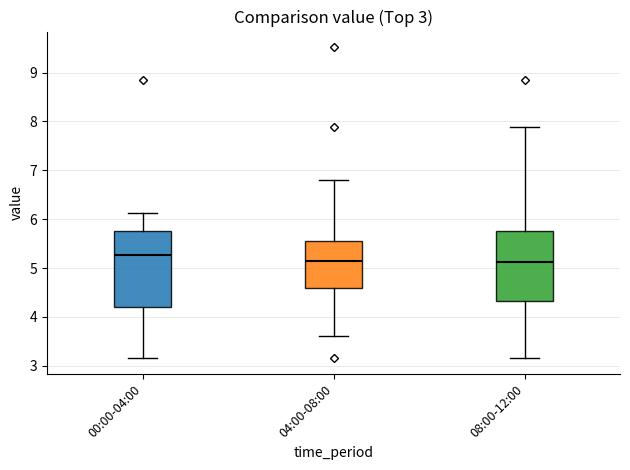

Which box is the tallest, from its lower edge to its upper edge?

00:00-04:00